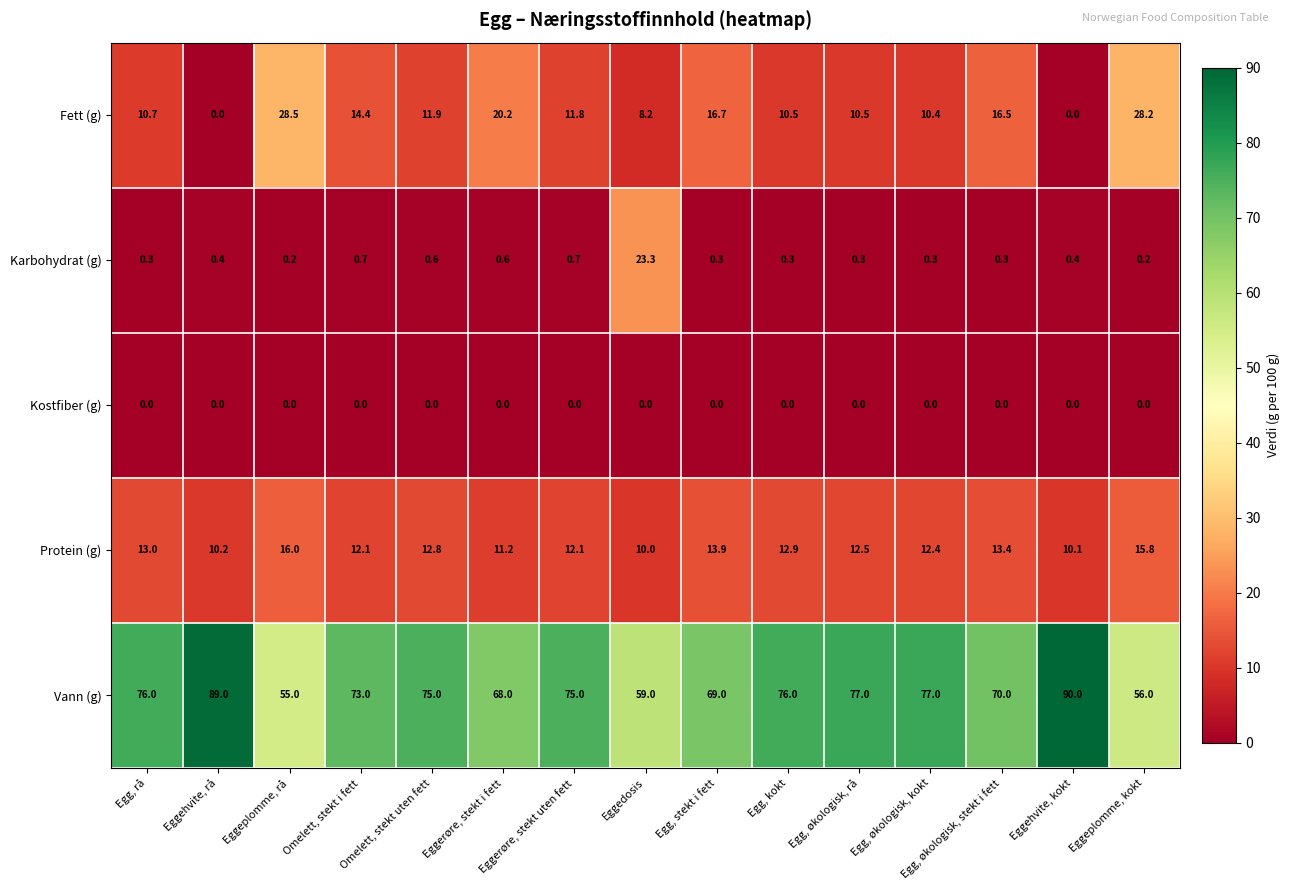

Is it true that Protein (g) equals 15.9 at Eggehvite, kokt?

False